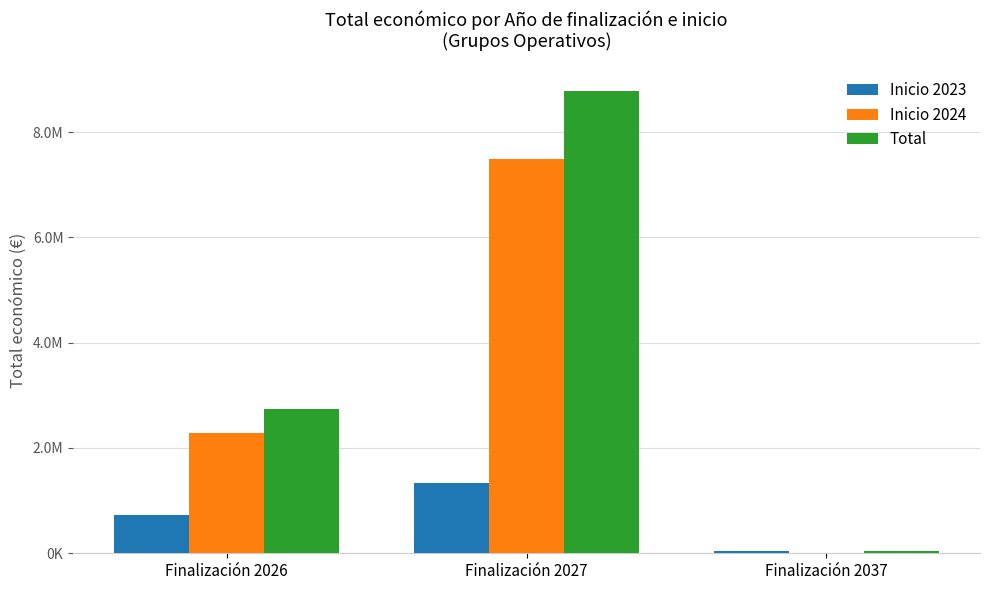

At which label does Total first exceed 2732410?

Finalización 2027